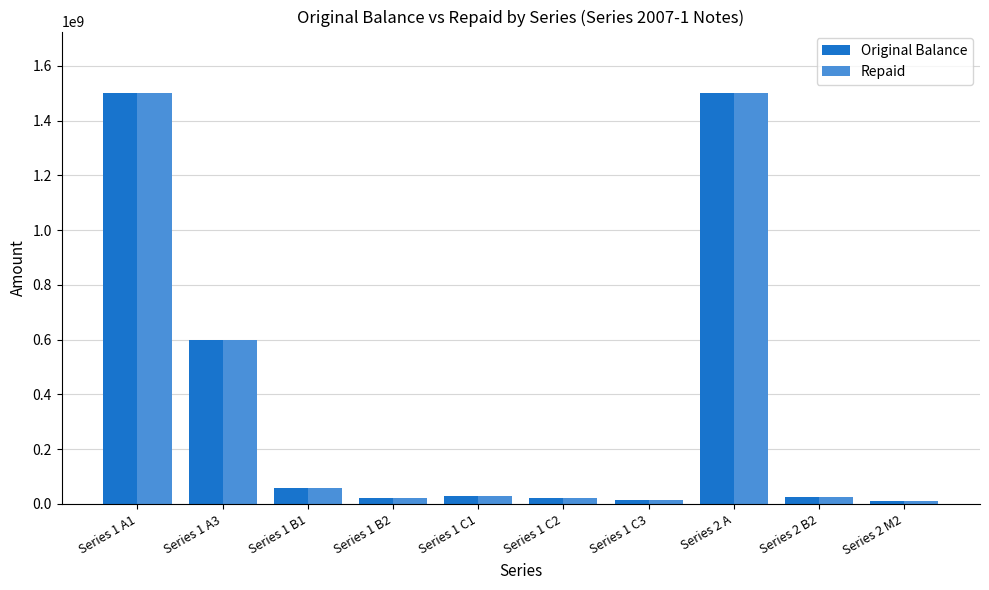

What is the sum of all Original Balance values?

3784050000